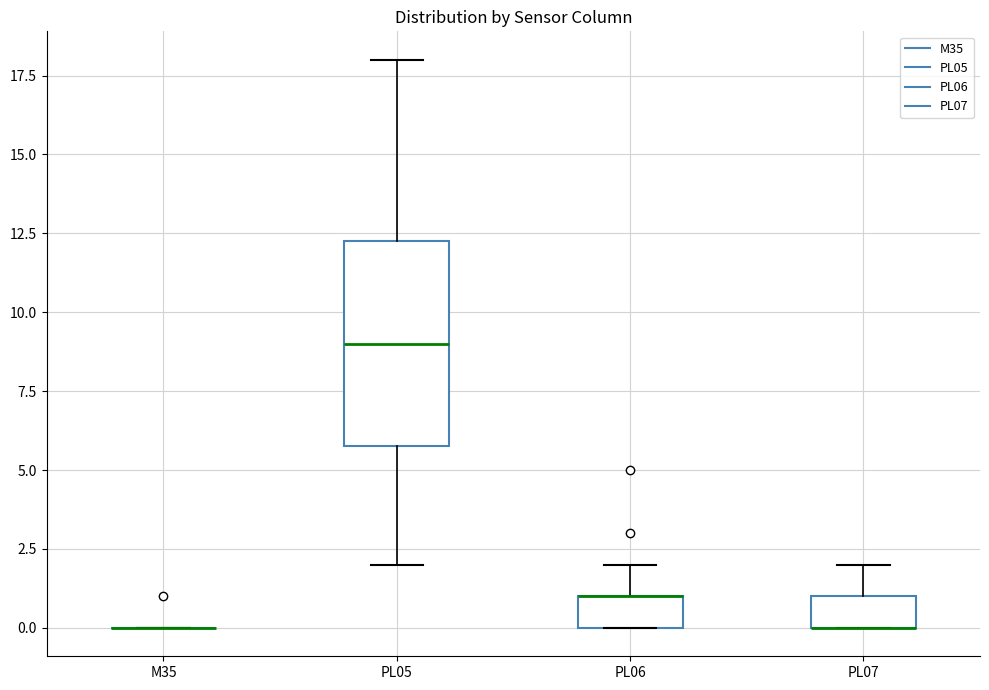

Reading left to right, transcribe this box plot: for each box, give where its median line is, the range the box spans, and where its two whiskers end, as read against the y-axis. The values are not printed on the chart, so give them approximately, as read against the axis.

M35: box collapsed to a line at 0.0, whiskers 0.0 to 0.0
PL05: median 9.0, box 6.0 to 12.5, whiskers 2.0 to 18.0
PL06: median 1.0 (drawn on the box's upper edge), box 0.0 to 1.0, whiskers 0.0 to 2.0
PL07: median 0.0 (drawn on the box's lower edge), box 0.0 to 1.0, whiskers 0.0 to 2.0